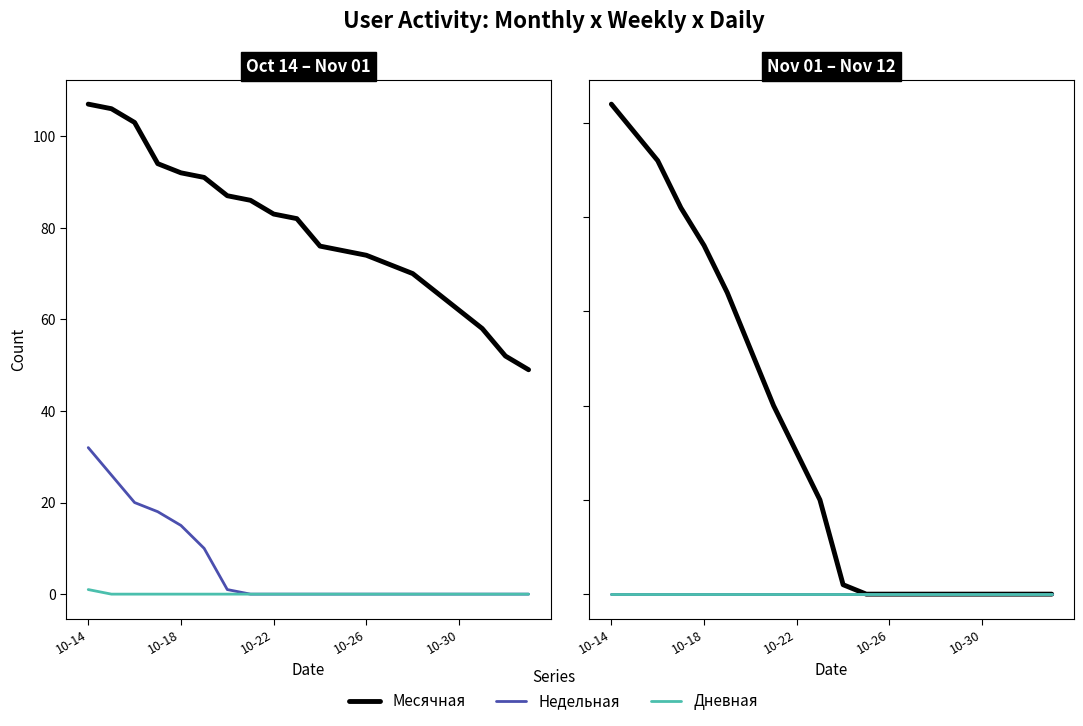

The Недельная series shows 0 at 7. True or false?

True